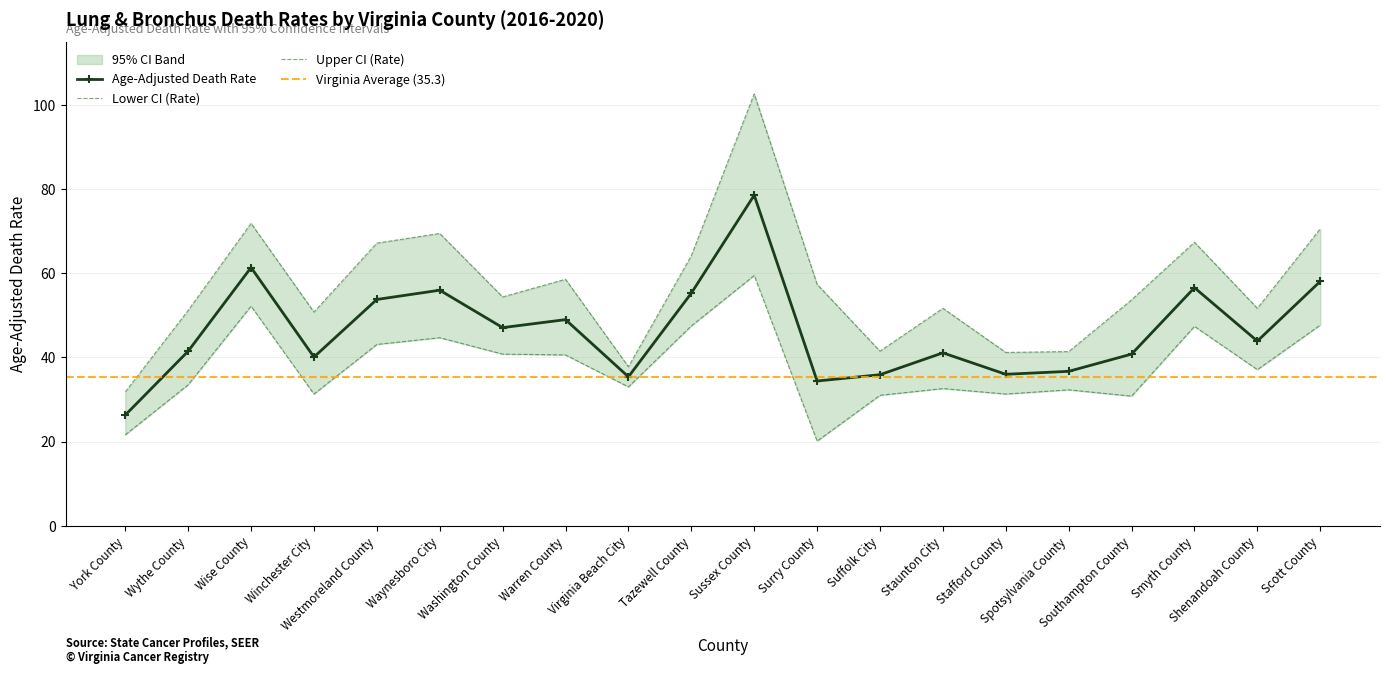

Reading left to right, transcribe all the data shown in this chart.

Age-Adjusted Death Rate: York County=26.3	Wythe County=41.5	Wise County=61.4	Winchester City=40.1	Westmoreland County=53.8	Waynesboro City=56.0	Washington County=47.1	Warren County=49.0	Virginia Beach City=35.4	Tazewell County=55.3	Sussex County=78.6	Surry County=34.4	Suffolk City=35.9	Staunton City=41.1	Stafford County=36.0	Spotsylvania County=36.7	Southampton County=40.8	Smyth County=56.6	Shenandoah County=43.9	Scott County=58.1
Lower CI (Rate): York County=21.6	Wythe County=33.5	Wise County=52.2	Winchester City=31.3	Westmoreland County=43.1	Waynesboro City=44.7	Washington County=40.8	Warren County=40.6	Virginia Beach City=33.0	Tazewell County=47.5	Sussex County=59.5	Surry County=20.1	Suffolk City=31.0	Staunton City=32.6	Stafford County=31.3	Spotsylvania County=32.3	Southampton County=30.8	Smyth County=47.4	Shenandoah County=37.1	Scott County=47.7
Upper CI (Rate): York County=31.8	Wythe County=51.2	Wise County=71.9	Winchester City=50.8	Westmoreland County=67.2	Waynesboro City=69.5	Washington County=54.4	Warren County=58.6	Virginia Beach City=37.8	Tazewell County=64.2	Sussex County=102.7	Surry County=57.4	Suffolk City=41.5	Staunton City=51.7	Stafford County=41.2	Spotsylvania County=41.4	Southampton County=53.7	Smyth County=67.4	Shenandoah County=51.7	Scott County=70.6